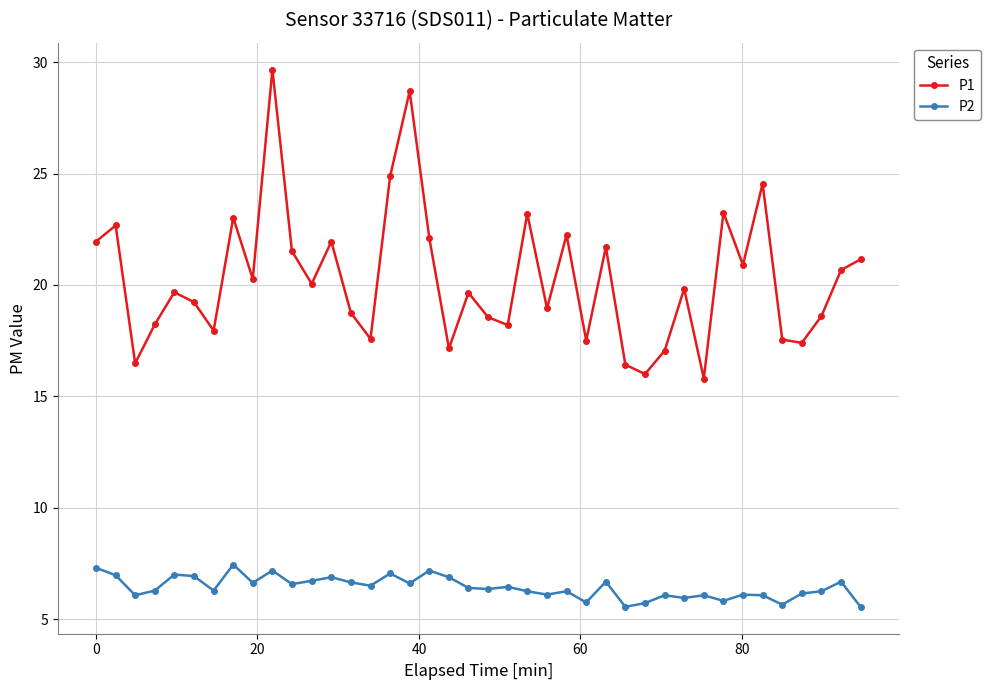

Which series has the largest total across all categories?

P1